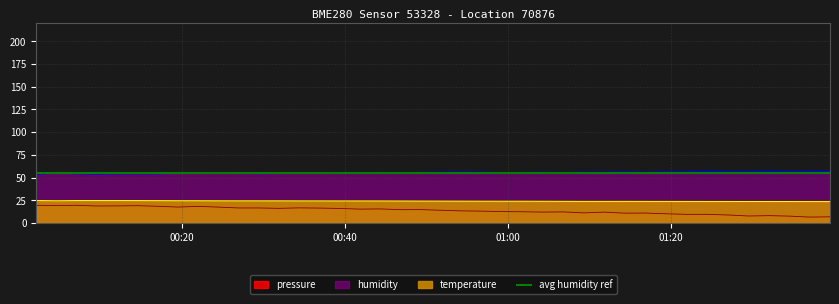

Is it true that pressure equals 24.3 at 6?

False